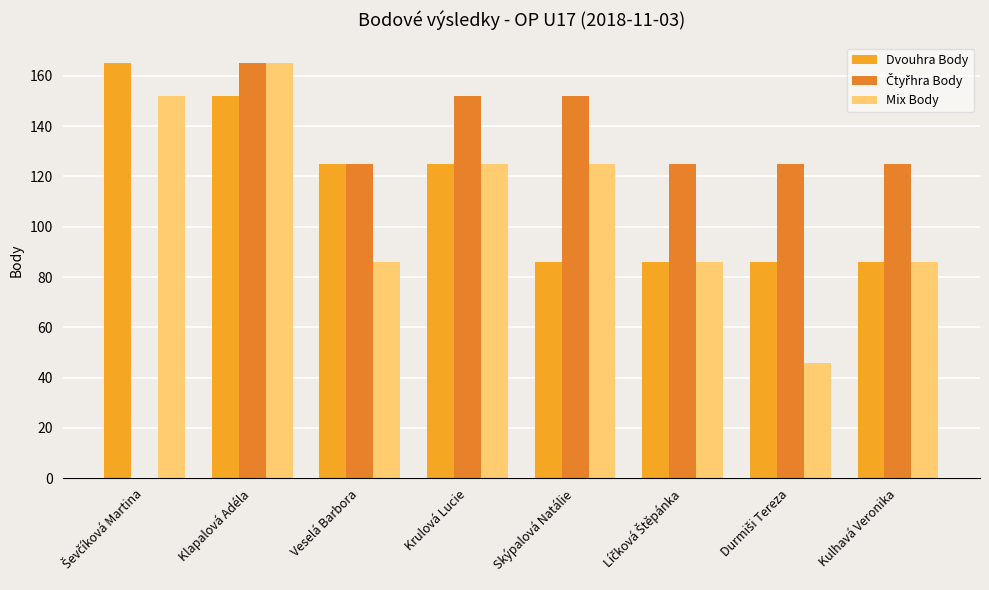

Rank the categories by Čtyřhra Body value from highest to lowest.

Klapalová Adéla, Krulová Lucie, Skýpalová Natálie, Veselá Barbora, Líčková Štěpánka, Durmiši Tereza, Kulhavá Veronika, Ševčíková Martina